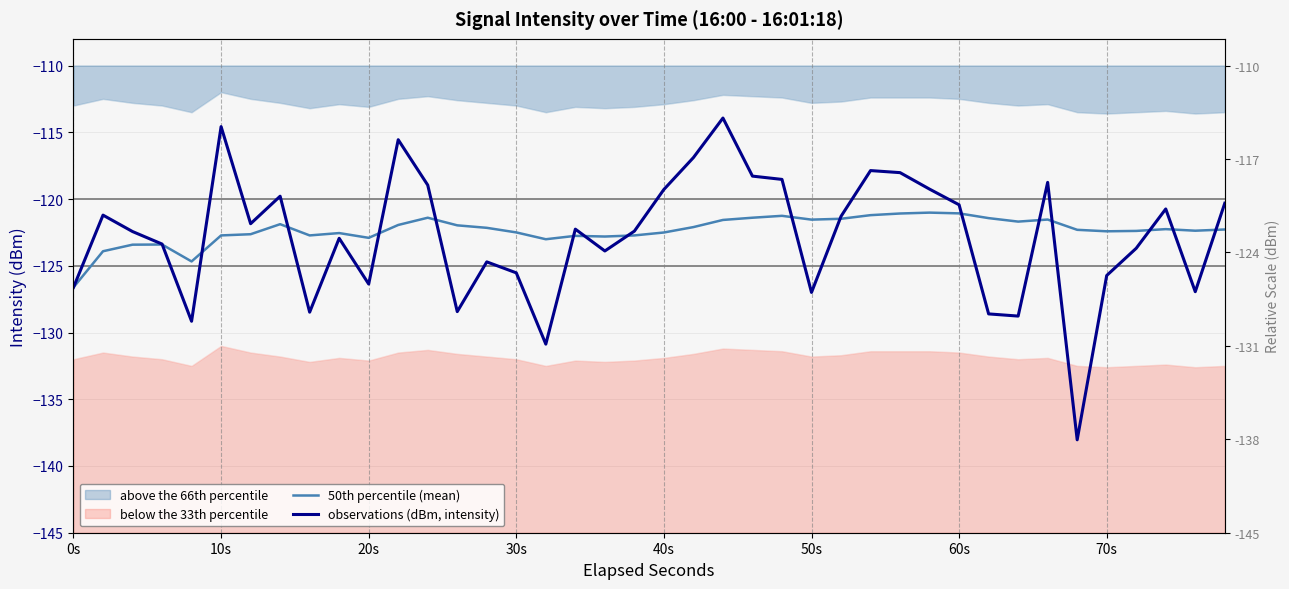

What is the greatest value displayed?

-113.9